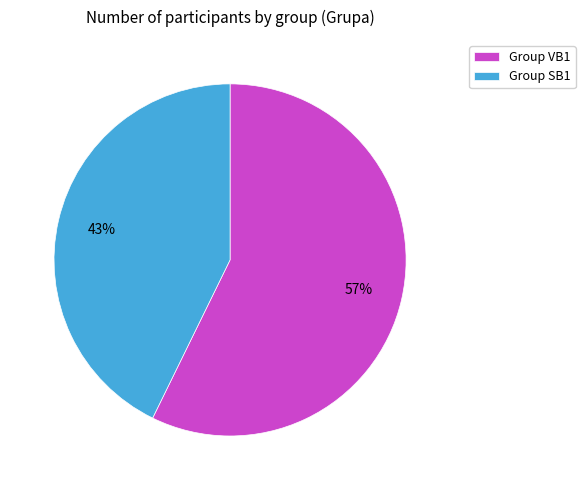

To the nearest percent, what is the average slice percentage?

50%